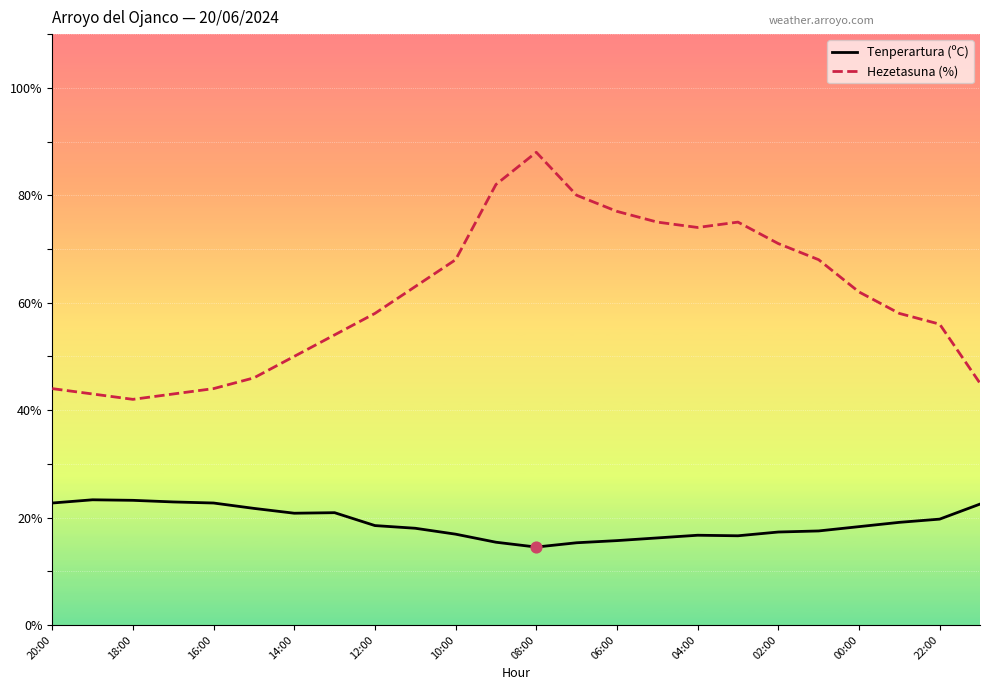

What are all the series names shown in the legend?

Tenperartura (ºC), Hezetasuna (%)